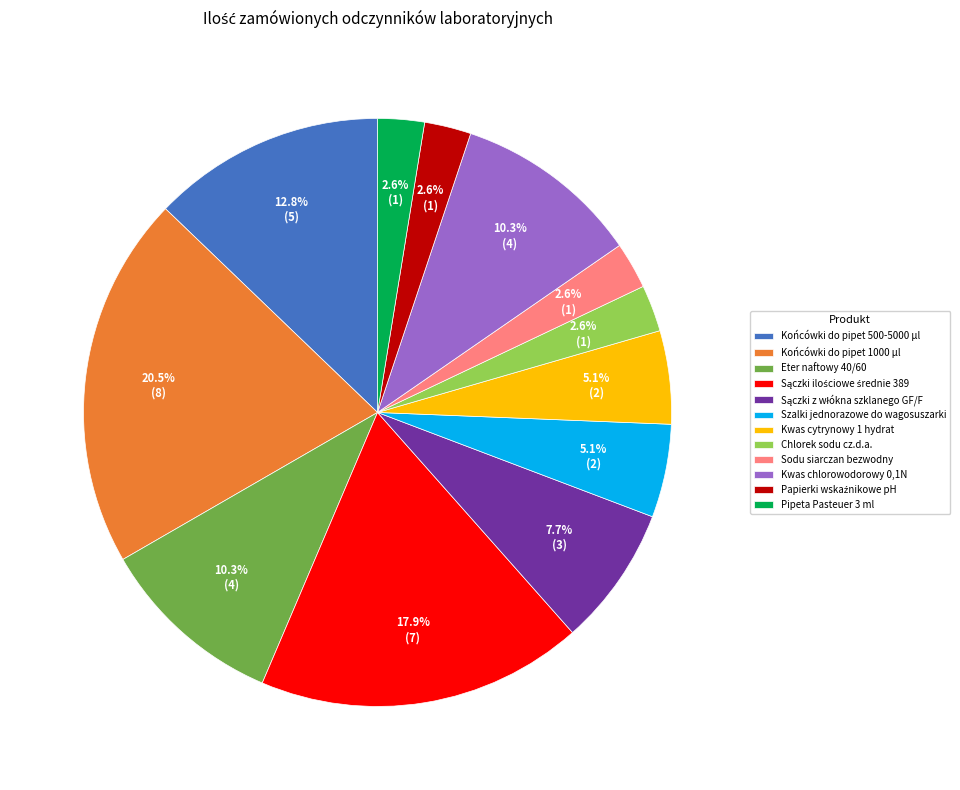

Count the number of slices in the pie.

12